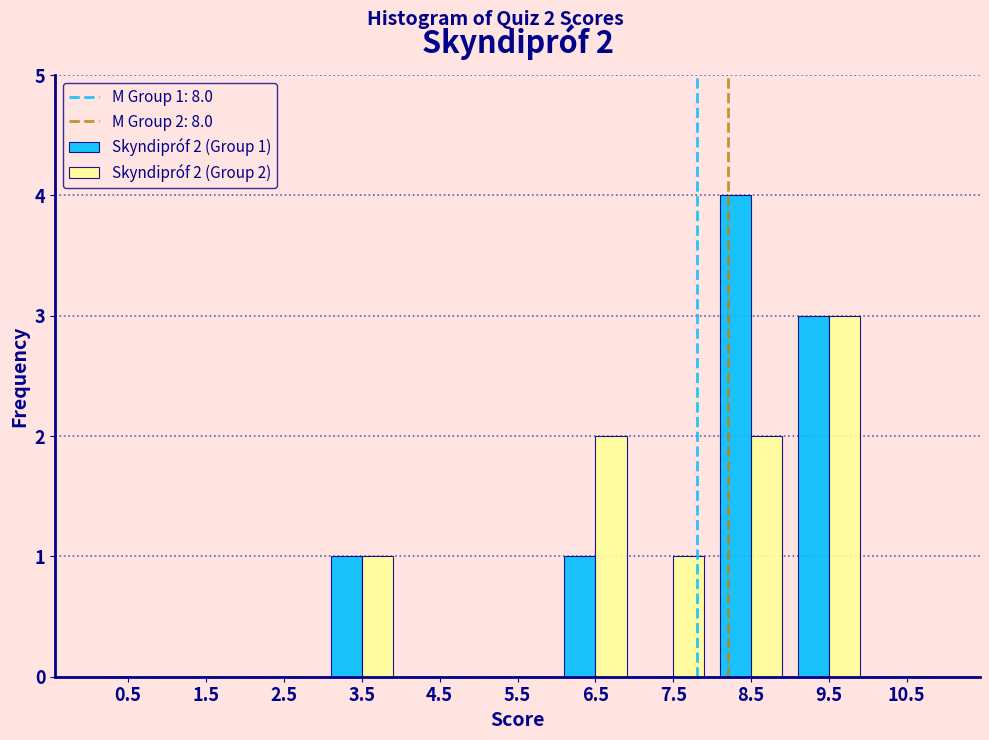

In the Skyndipróf 2 (Group 2) series, which range on the x-axis has the tallest bar?

9 to 10